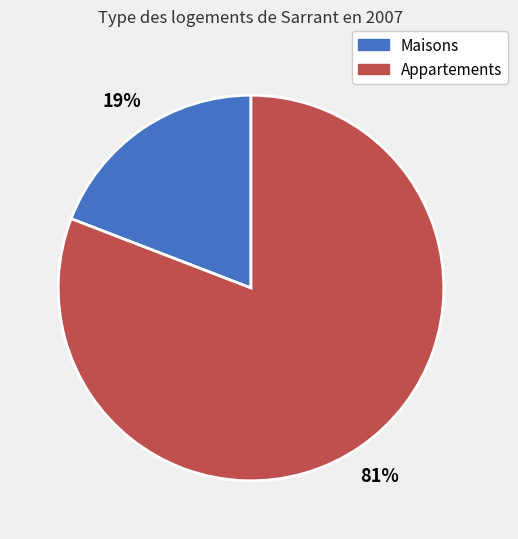

To the nearest percent, what is the difference between the largest and smallest slice percentages?

62%